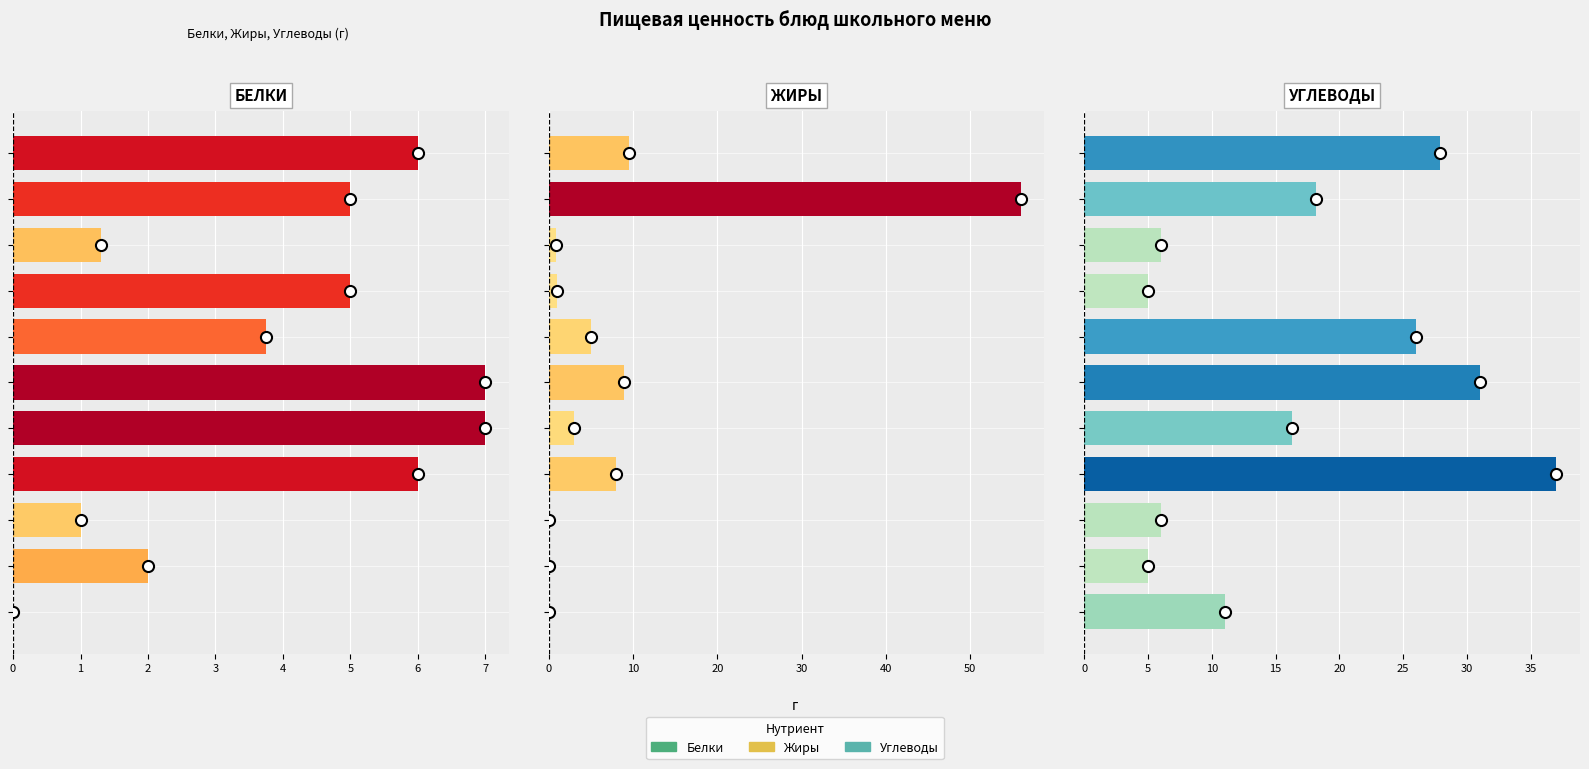

What is the difference between the maximum and second lowest values in the Жиры series?

56.0